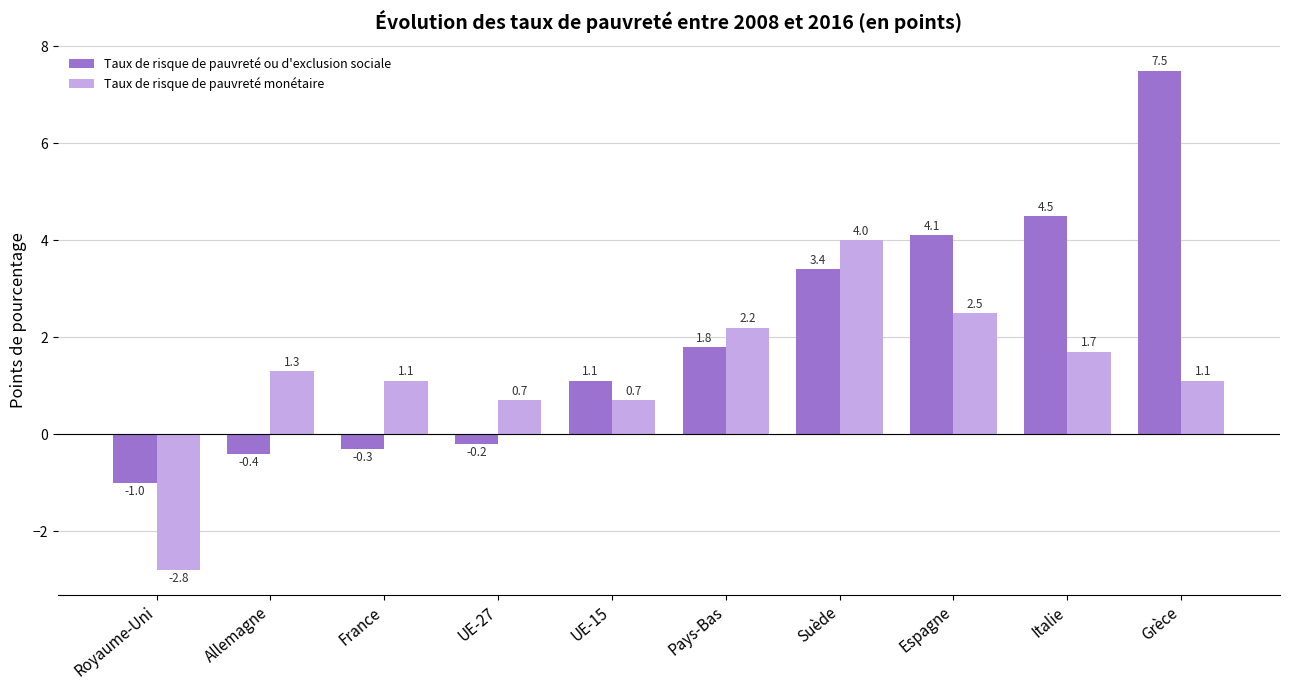

At which label does Taux de risque de pauvreté ou d'exclusion sociale reach its peak?

Grèce